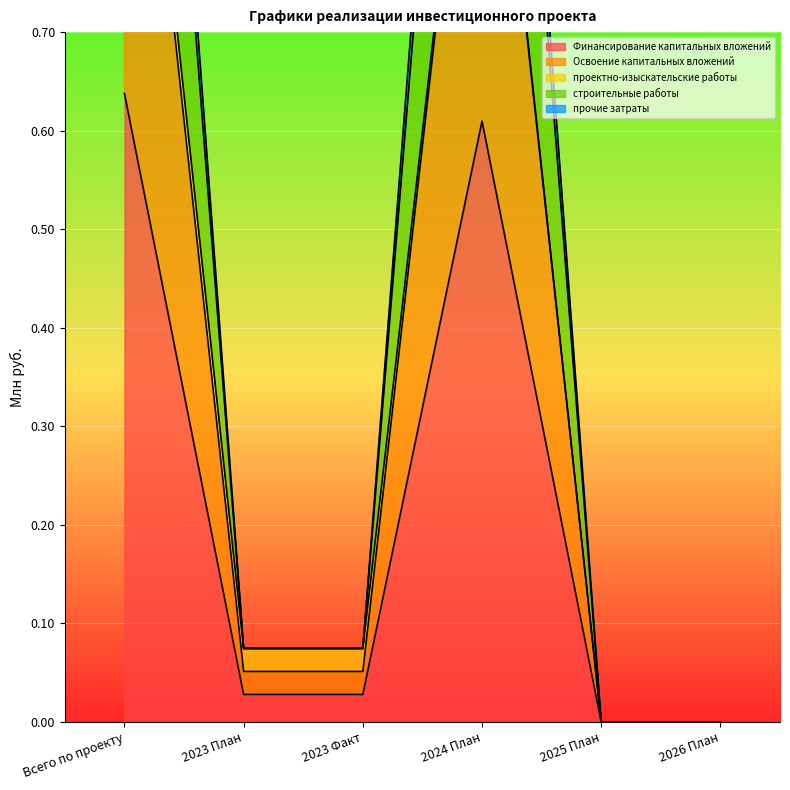

At which label does Финансирование капитальных вложений reach its peak?

Всего по проекту